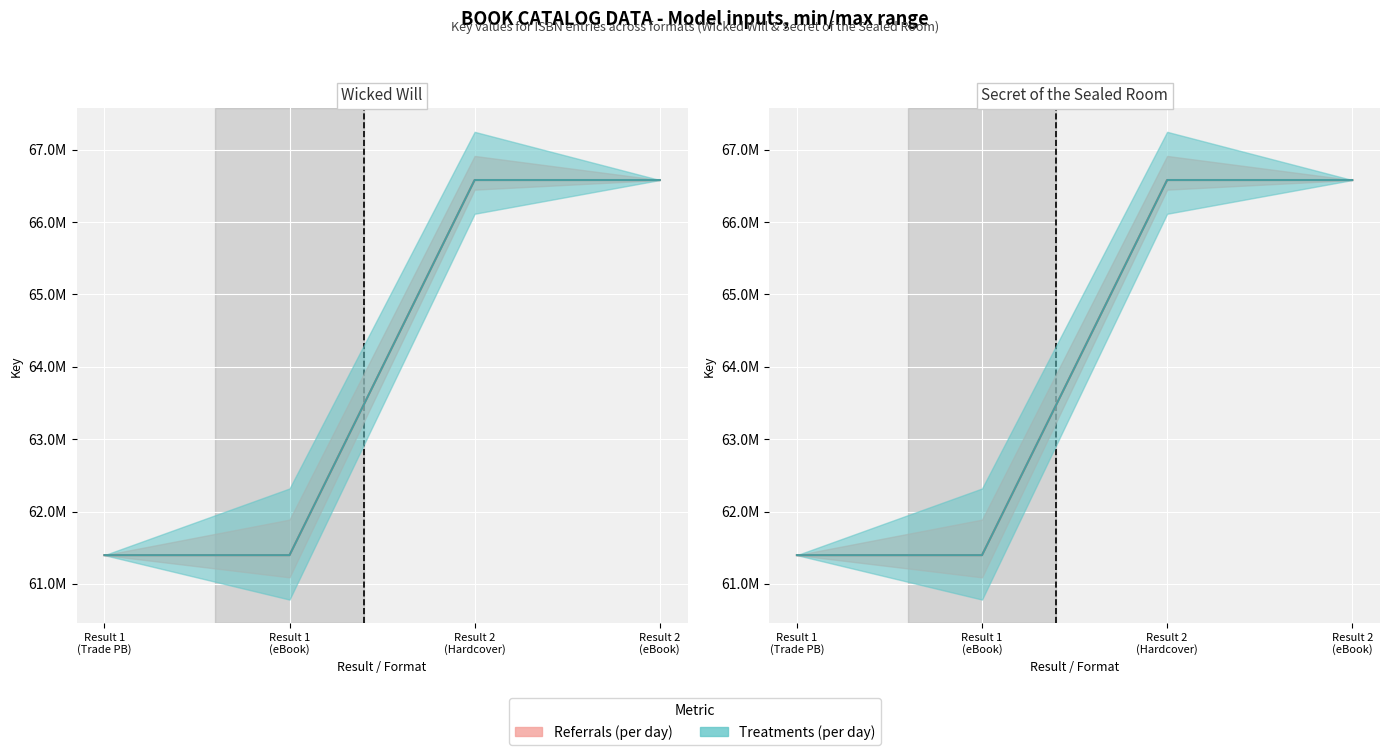

What is the average value of the Referrals (per day) series?

63988106